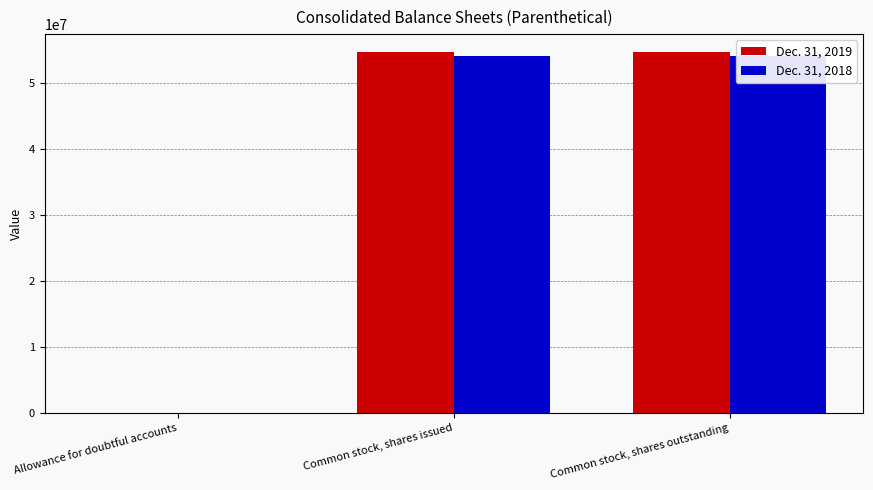

The value of Dec. 31, 2019 at Common stock, shares issued is 74076404. True or false?

False